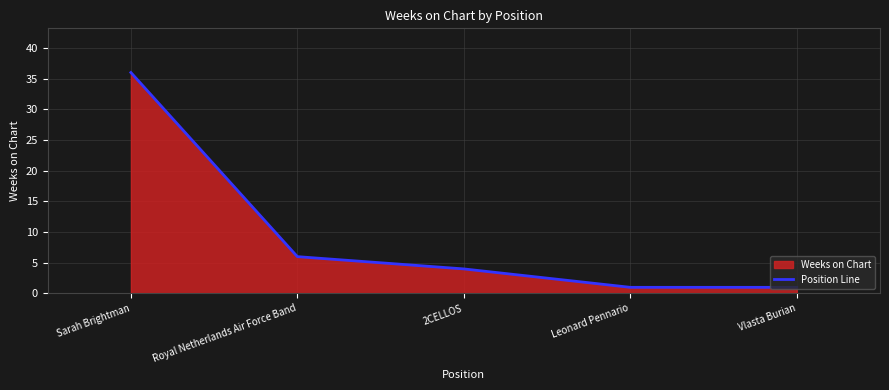

Reading left to right, extract all data points from this chart.

36	6	4	1	1